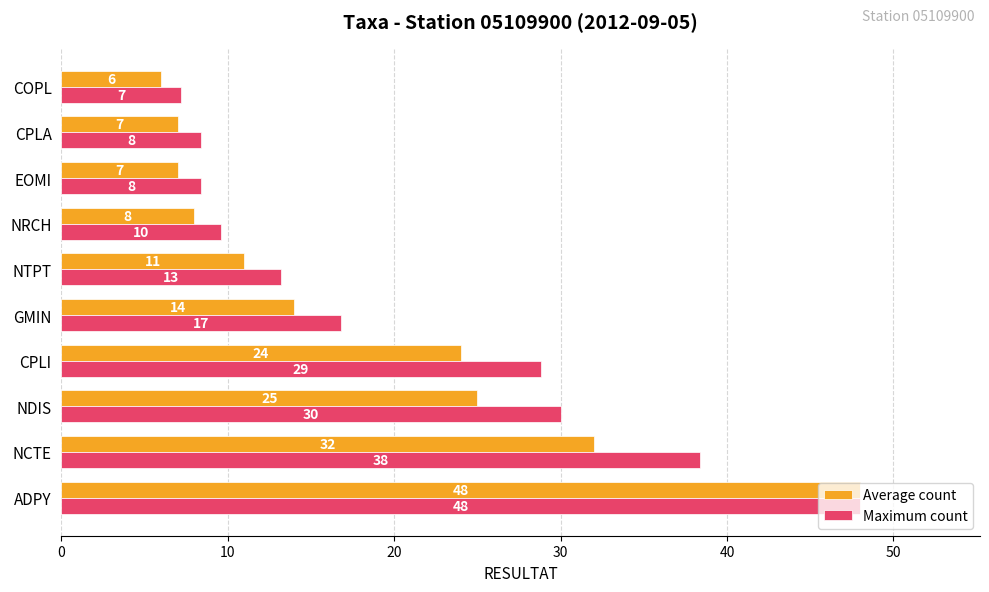

List the series in order of their overall mean, lowest first.

Average count, Maximum count